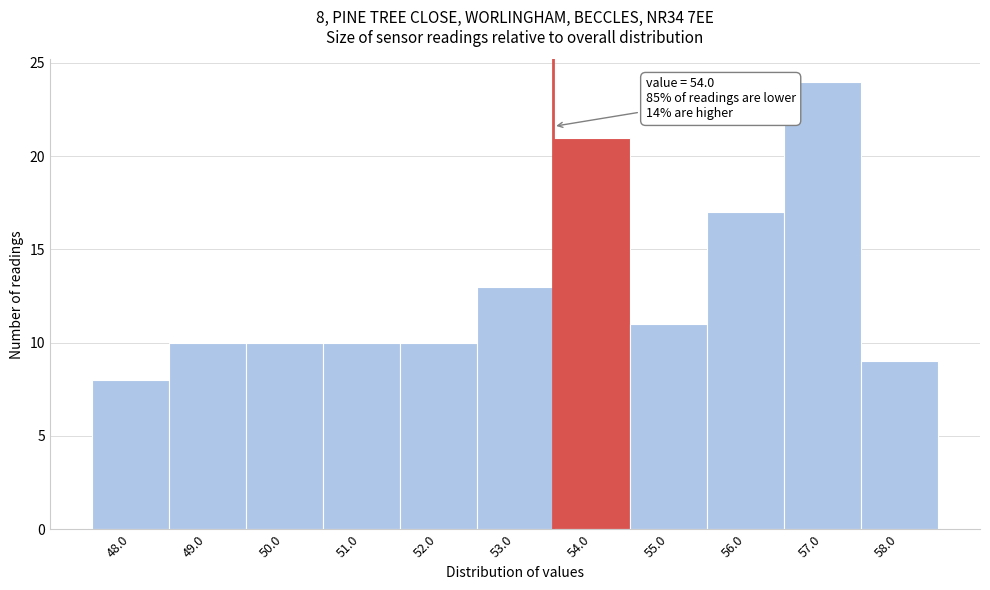

Reading right to left, extract all data points from this chart.

9	24	17	11	21	13	10	10	10	10	8